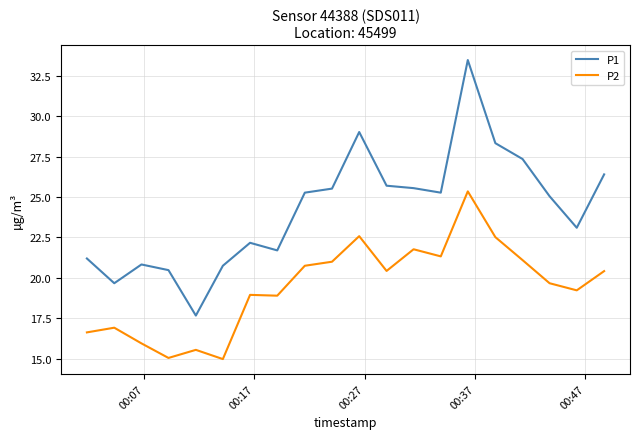

What is the maximum value for P1?

33.5